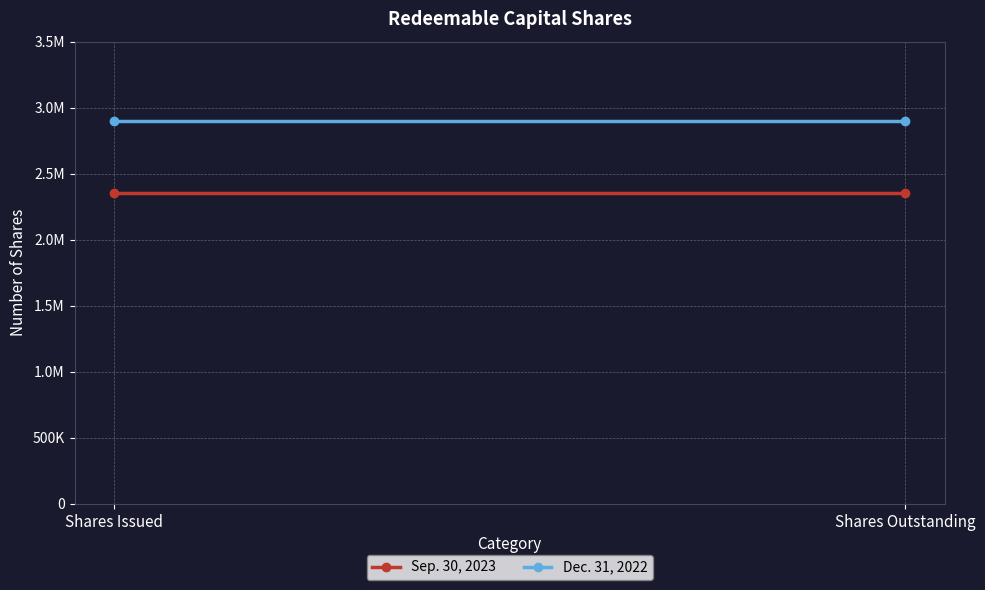

Reading left to right, what are all the values shown in this chart?

Sep. 30, 2023: Shares Issued=2350000	Shares Outstanding=2350000
Dec. 31, 2022: Shares Issued=2900000	Shares Outstanding=2900000